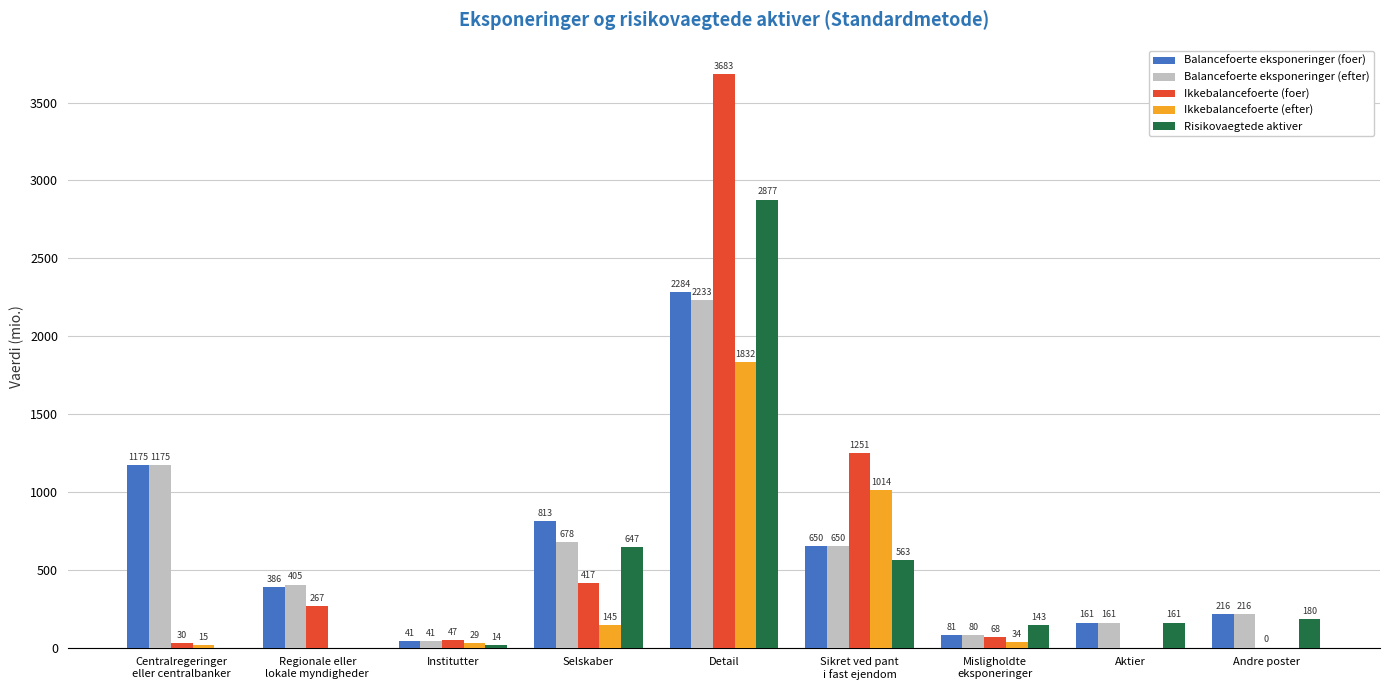

How many values in the Ikkebalancefoerte (efter) series exceed 28?

5